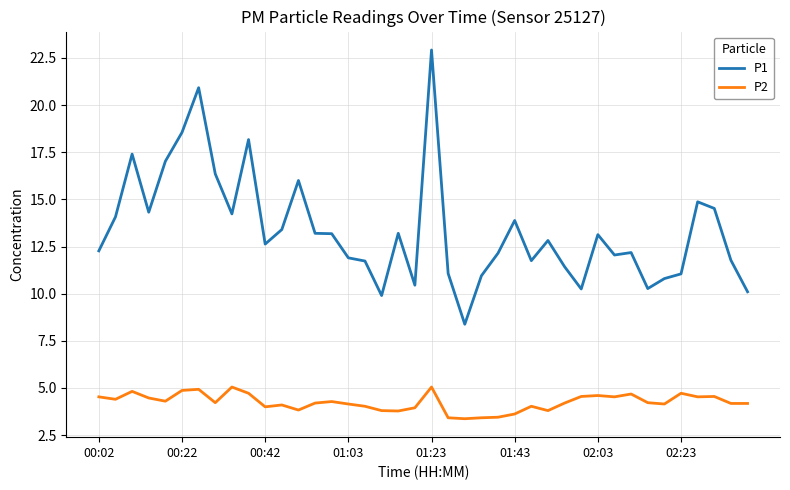

Which series has the largest range (max minus min)?

P1